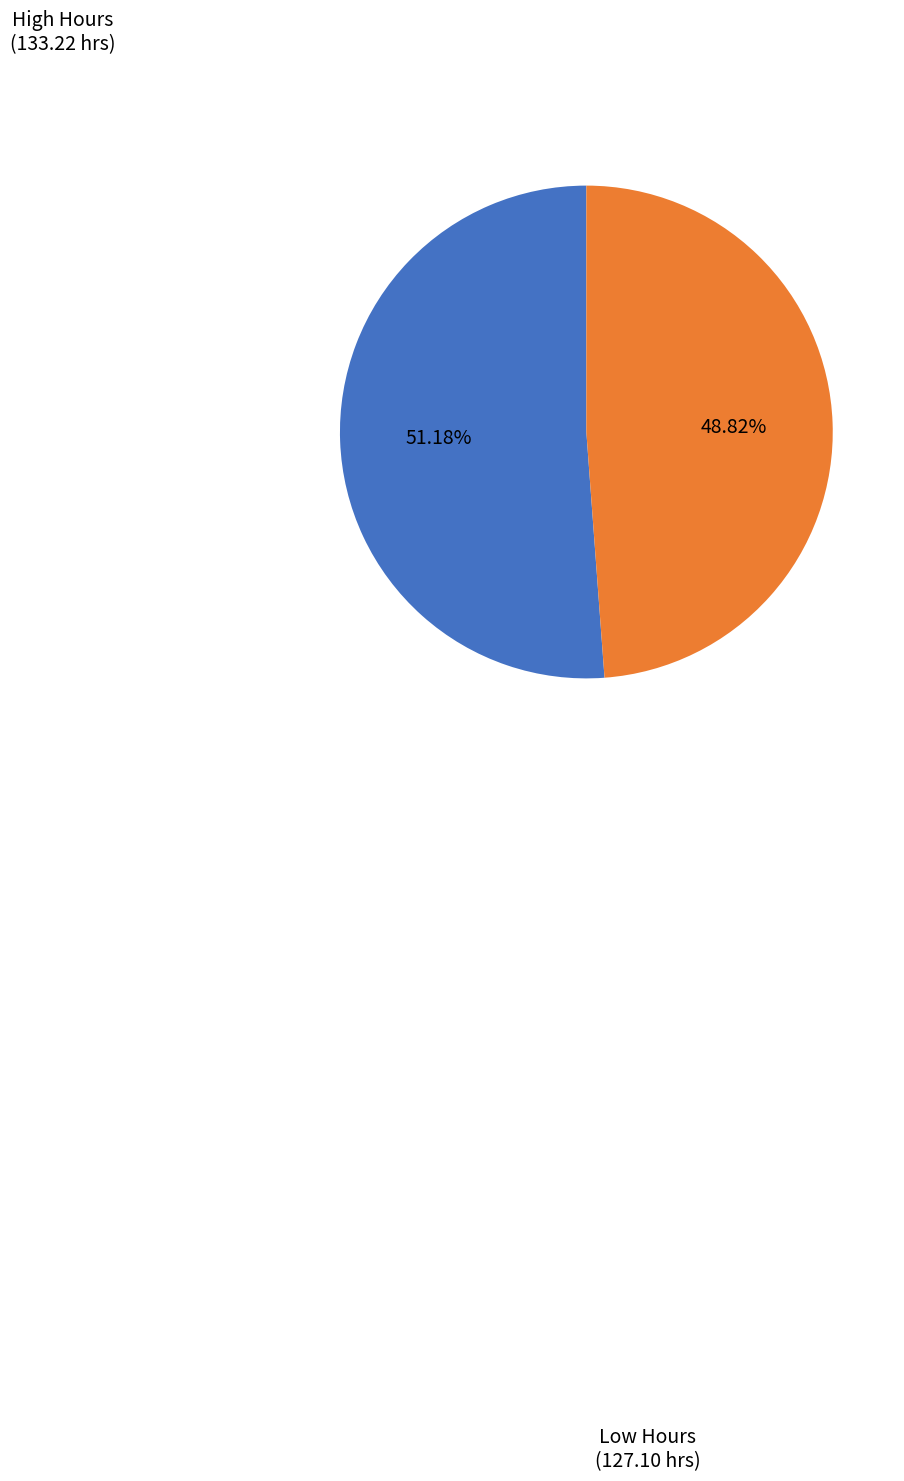

Is there a majority slice in this chart?

Yes